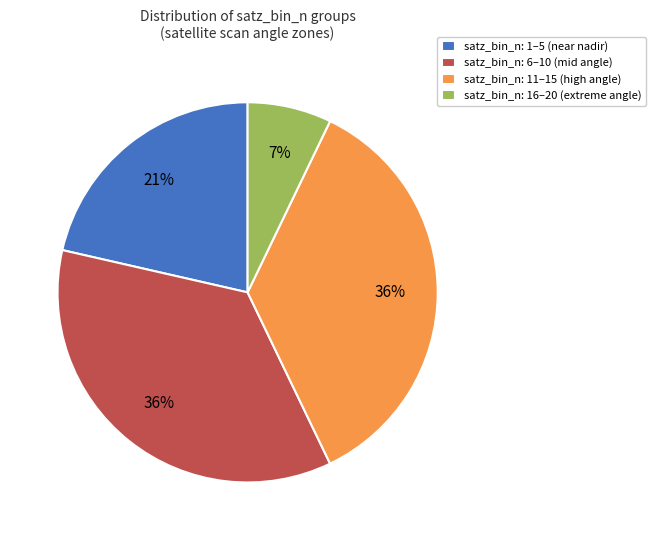

How many segments does this pie chart have?

4